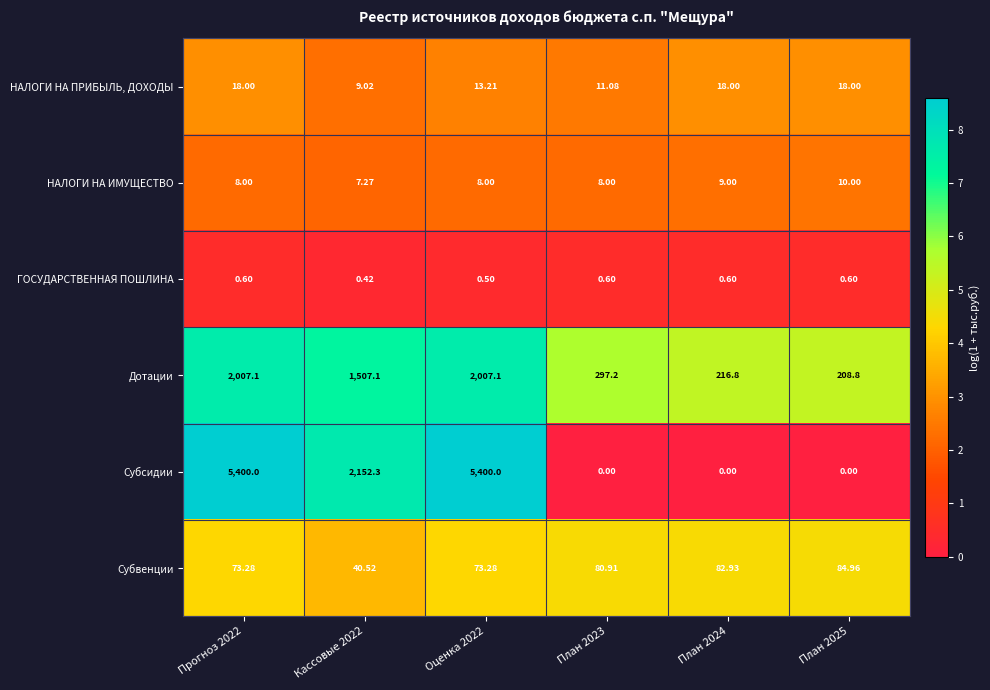

Which series changed the most between Прогноз 2022 and Оценка 2022?

НАЛОГИ НА ПРИБЫЛЬ, ДОХОДЫ